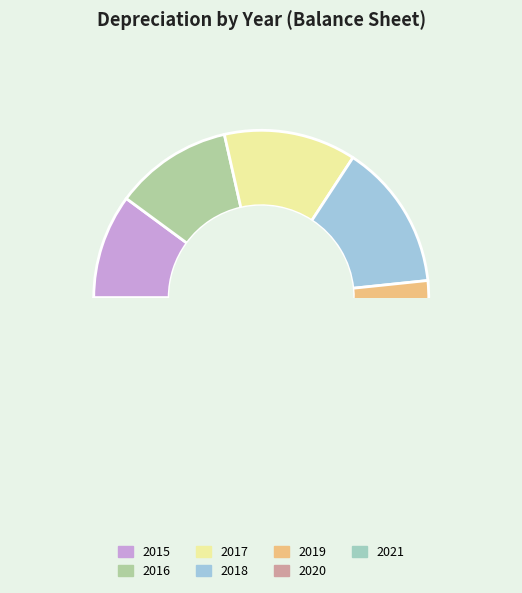

How many slices are in this pie chart?

7